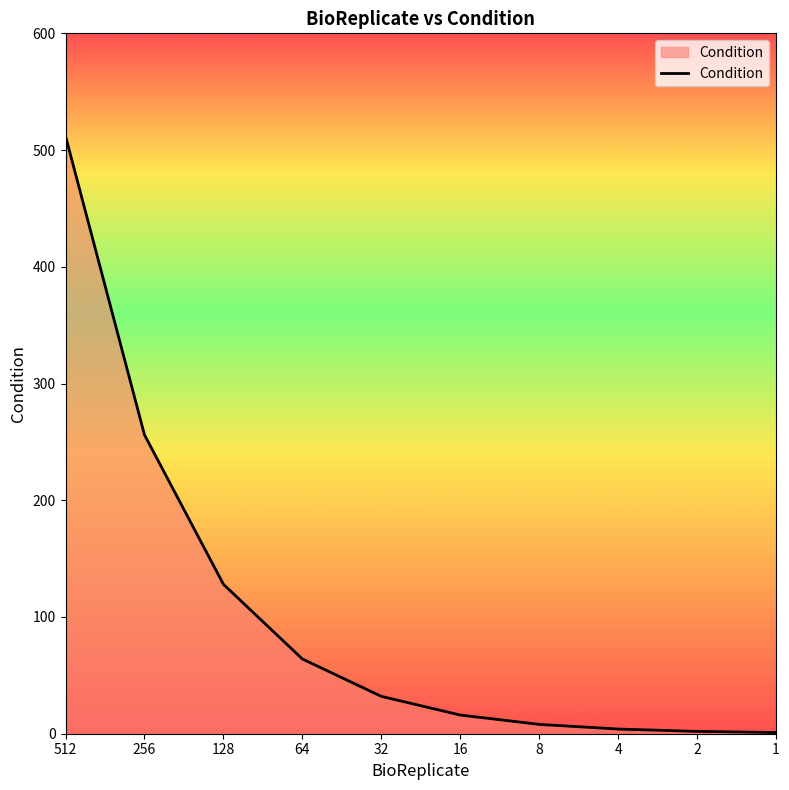

At which label does the data first exceed 32?

512